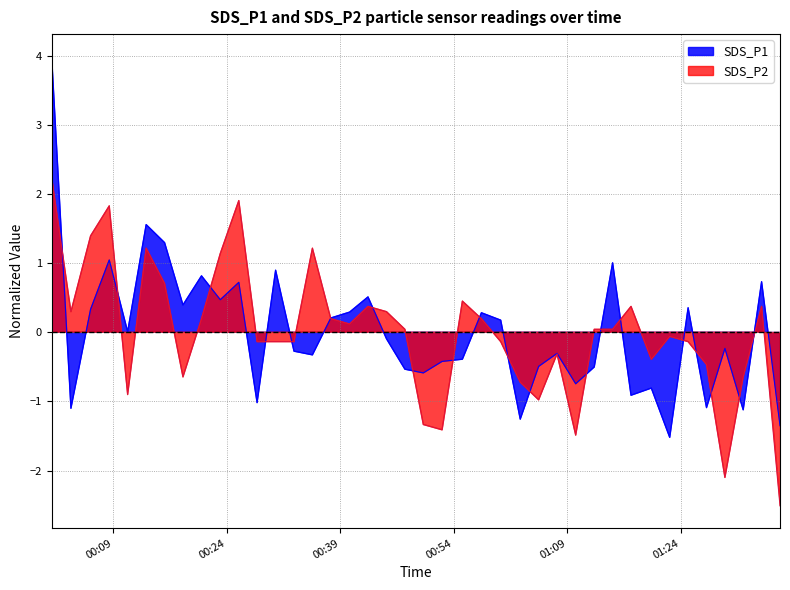

How many positive values does the SDS_P2 series have?

21